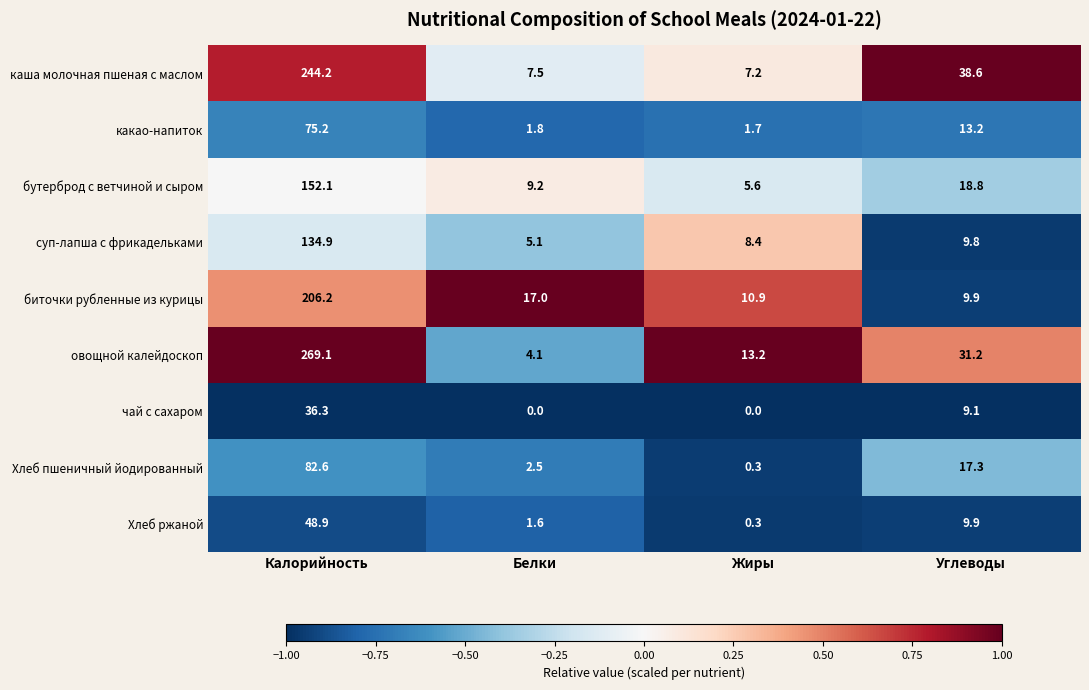

Where is чай с сахаром nearest to the value 18?

Углеводы